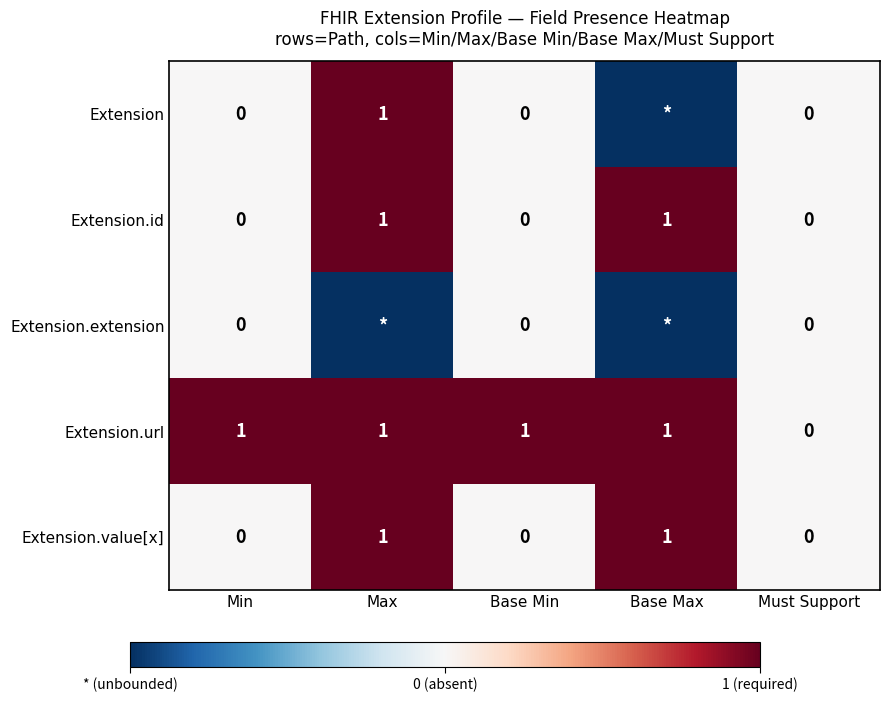

What is the sum of all Extension.url values?

4